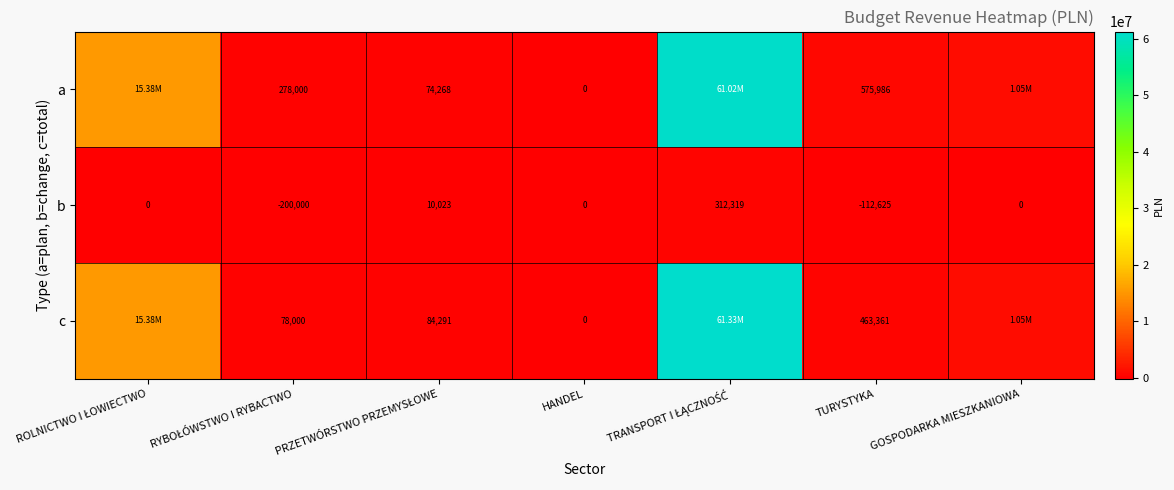

Which has a higher value, PRZETWÓRSTWO PRZEMYSŁOWE or RYBOŁÓWSTWO I RYBACTWO?

RYBOŁÓWSTWO I RYBACTWO